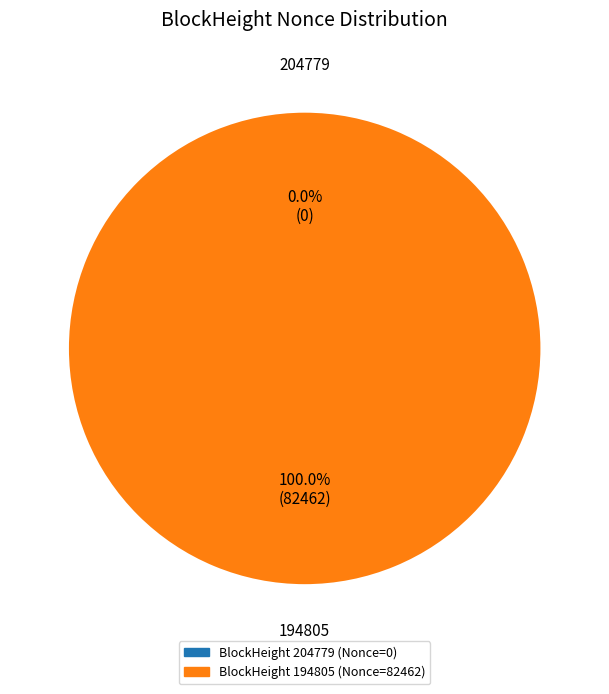

Which slice is the largest?

194805